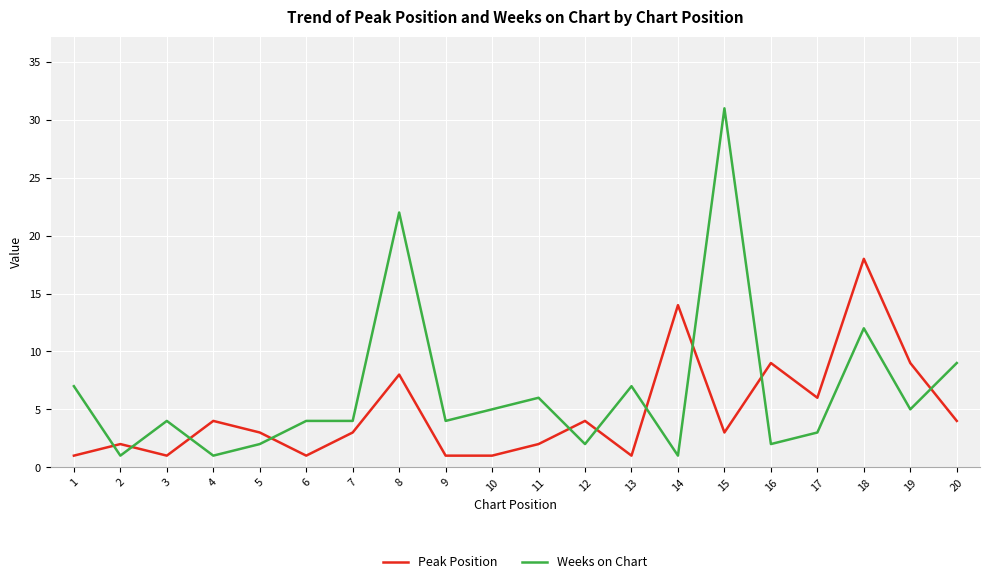

What is the sum of the Weeks on Chart values at 6 and 4?

5